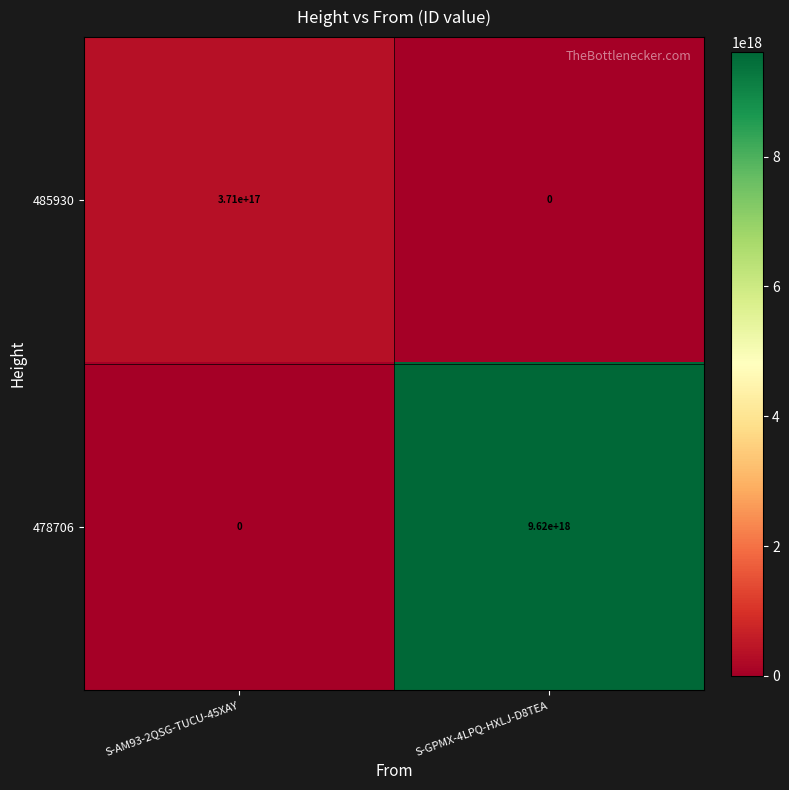

Which series has the largest range (max minus min)?

478706